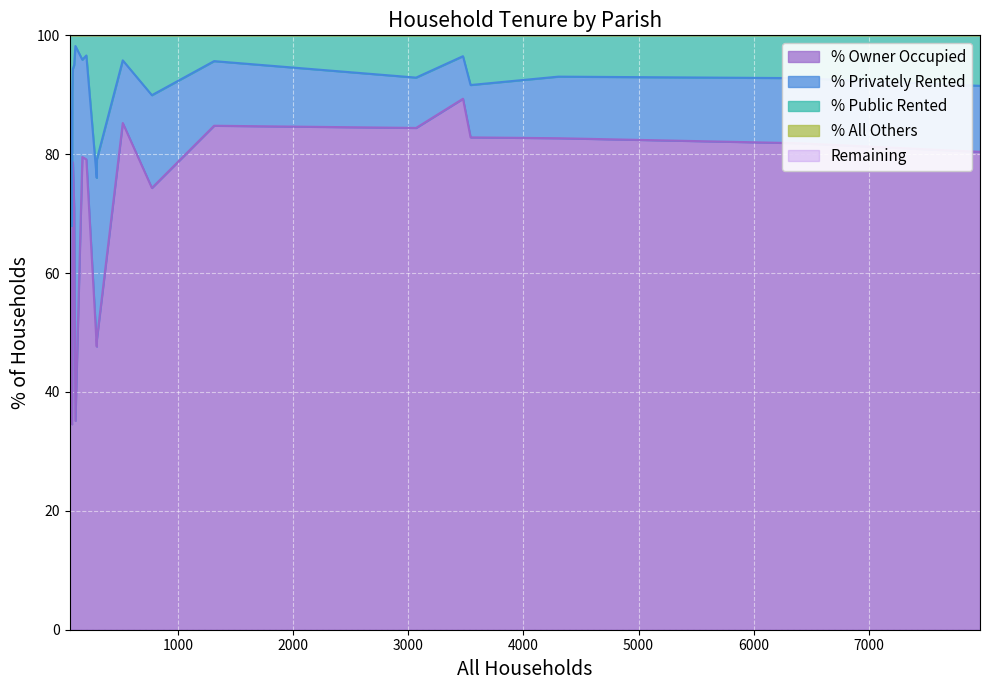

True or false: % Privately Rented and % Owner Occupied cross at least once.

True